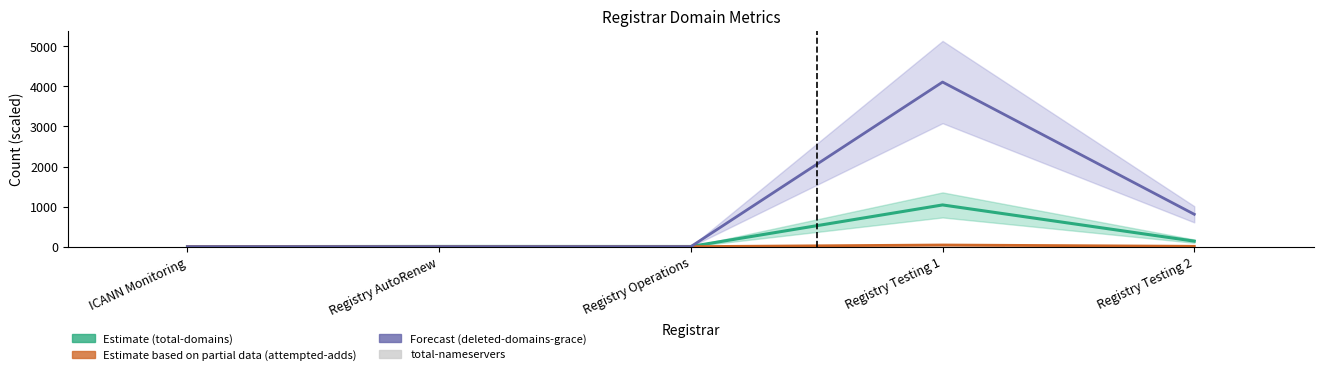

At Registry Testing 1, list the series in order from smallest to largest.

total-nameservers, attempted-adds (Partial Est.), total-domains (Estimate), deleted-domains-grace (Forecast)